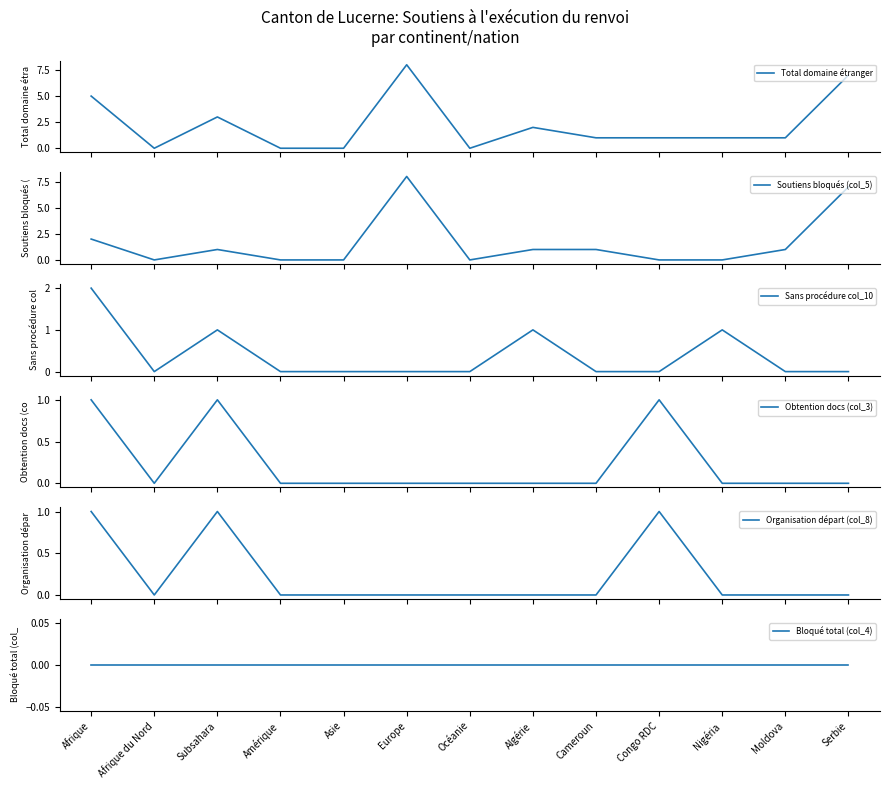

Reading left to right, extract all data points from this chart.

Total domaine étranger: Afrique=5	Afrique du Nord=0	Subsahara=3	Amérique=0	Asie=0	Europe=8	Océanie=0	Algérie=2	Cameroun=1	Congo RDC=1	Nigéria=1	Moldova=1	Serbie=7
Soutiens bloqués (col_5): Afrique=2	Afrique du Nord=0	Subsahara=1	Amérique=0	Asie=0	Europe=8	Océanie=0	Algérie=1	Cameroun=1	Congo RDC=0	Nigéria=0	Moldova=1	Serbie=7
Sans procédure col_10: Afrique=2	Afrique du Nord=0	Subsahara=1	Amérique=0	Asie=0	Europe=0	Océanie=0	Algérie=1	Cameroun=0	Congo RDC=0	Nigéria=1	Moldova=0	Serbie=0
Obtention docs (col_3): Afrique=1	Afrique du Nord=0	Subsahara=1	Amérique=0	Asie=0	Europe=0	Océanie=0	Algérie=0	Cameroun=0	Congo RDC=1	Nigéria=0	Moldova=0	Serbie=0
Organisation départ (col_8): Afrique=1	Afrique du Nord=0	Subsahara=1	Amérique=0	Asie=0	Europe=0	Océanie=0	Algérie=0	Cameroun=0	Congo RDC=1	Nigéria=0	Moldova=0	Serbie=0
Bloqué total (col_4): Afrique=0	Afrique du Nord=0	Subsahara=0	Amérique=0	Asie=0	Europe=0	Océanie=0	Algérie=0	Cameroun=0	Congo RDC=0	Nigéria=0	Moldova=0	Serbie=0